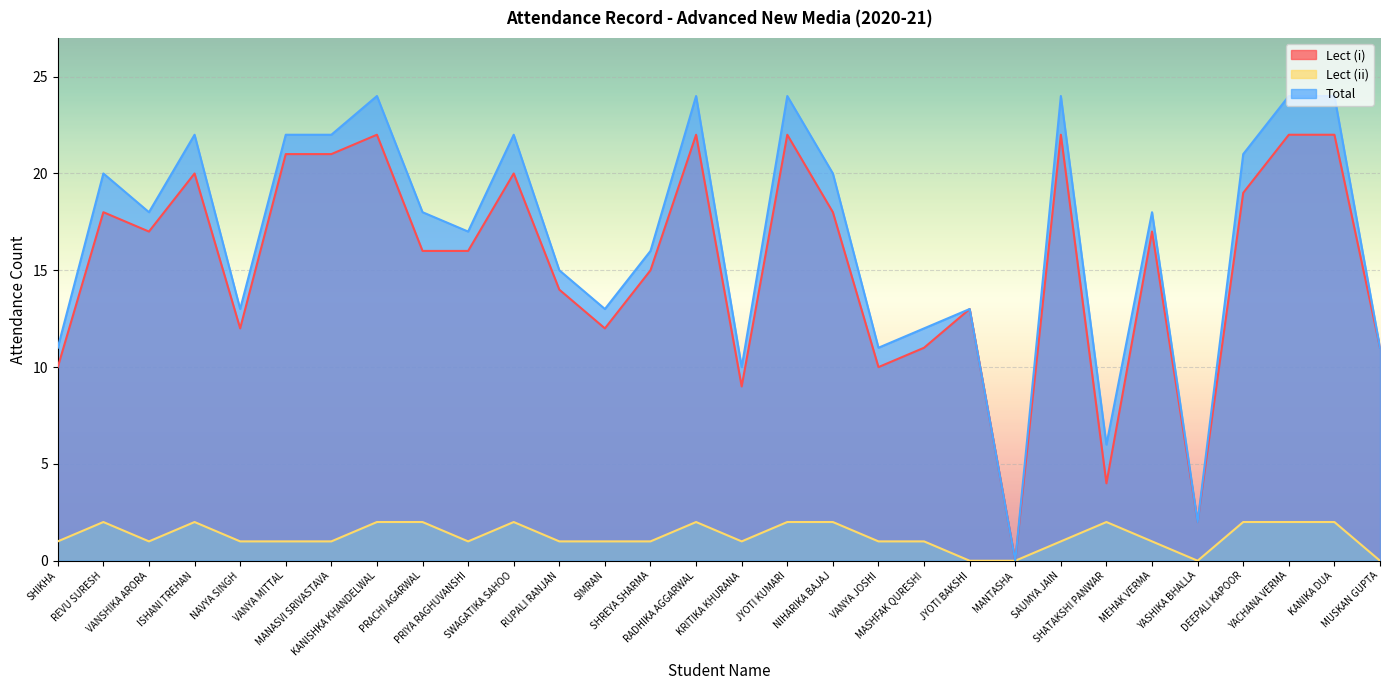

What is the difference between the Lect (ii) values at KRITIKA KHURANA and REVU SURESH?

1